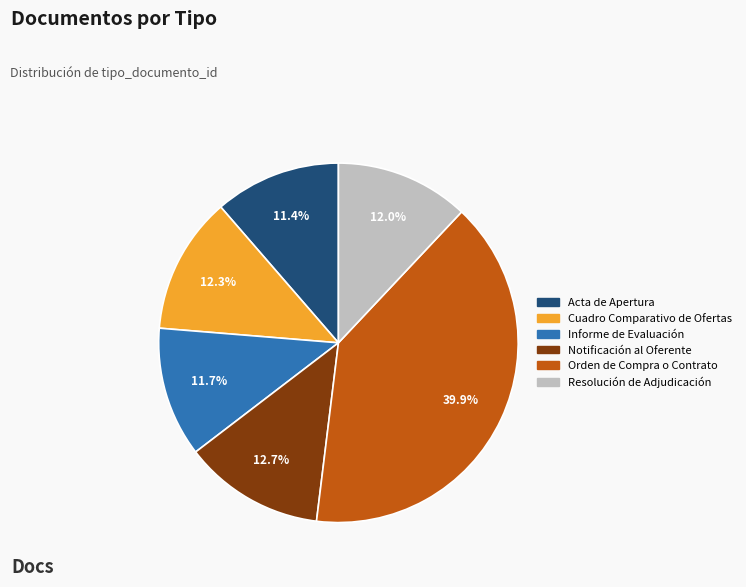

The Resolución de Adjudicación slice represents 12% of the pie. True or false?

True